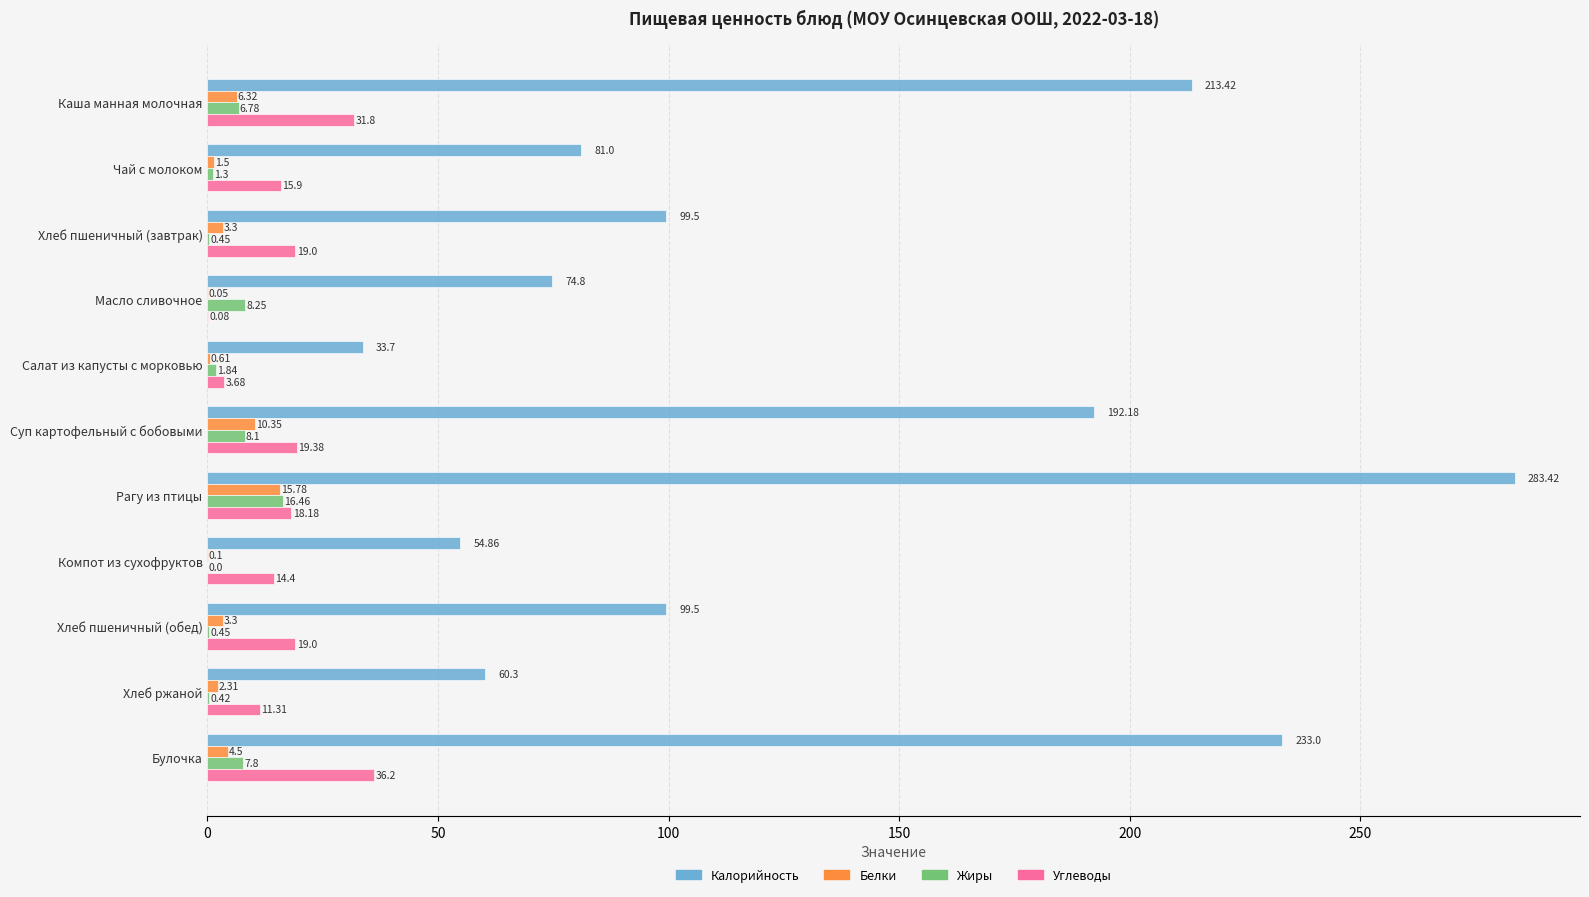

Which category has the highest value in the Углеводы series?

Булочка